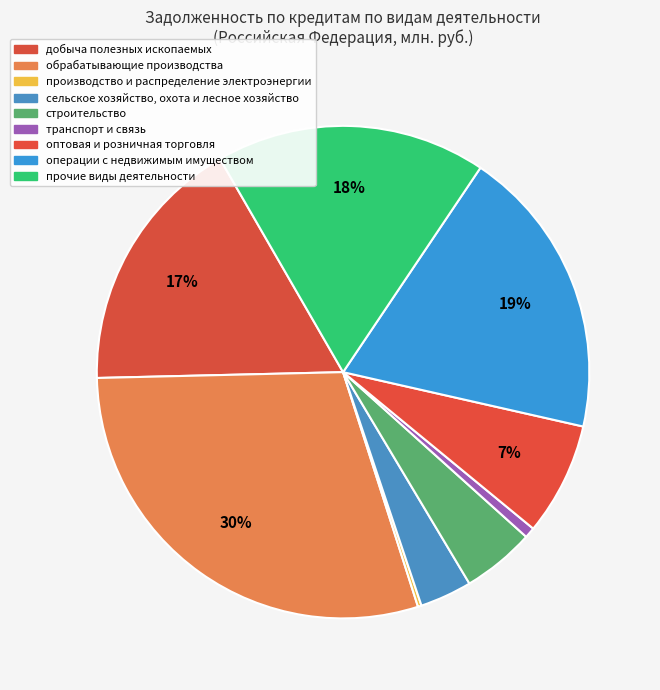

To the nearest percent, what is the difference between the largest and smallest slice percentages?

29%